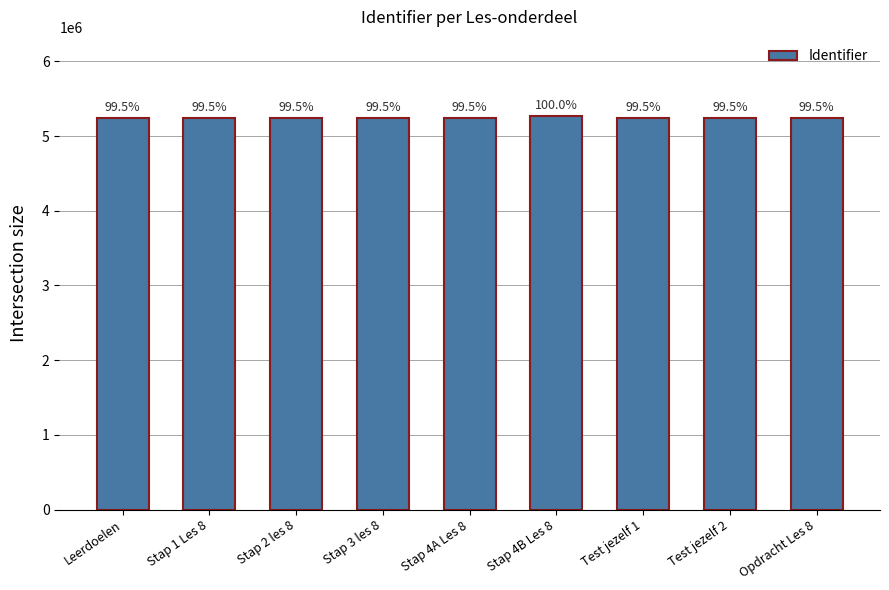

How many bars are there in total?

9